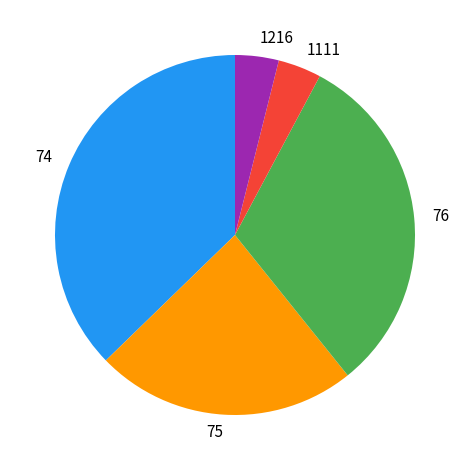

Is it true that 74 is 17% of the pie?

False